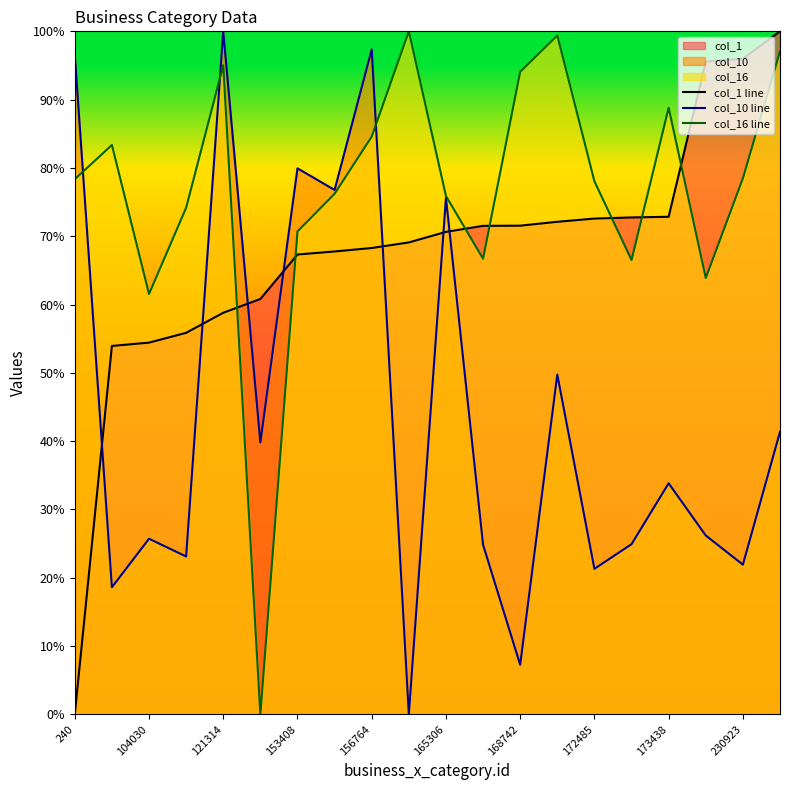

Is the value of col_1 line at 104030 greater than the value of col_16 line at 18?

No